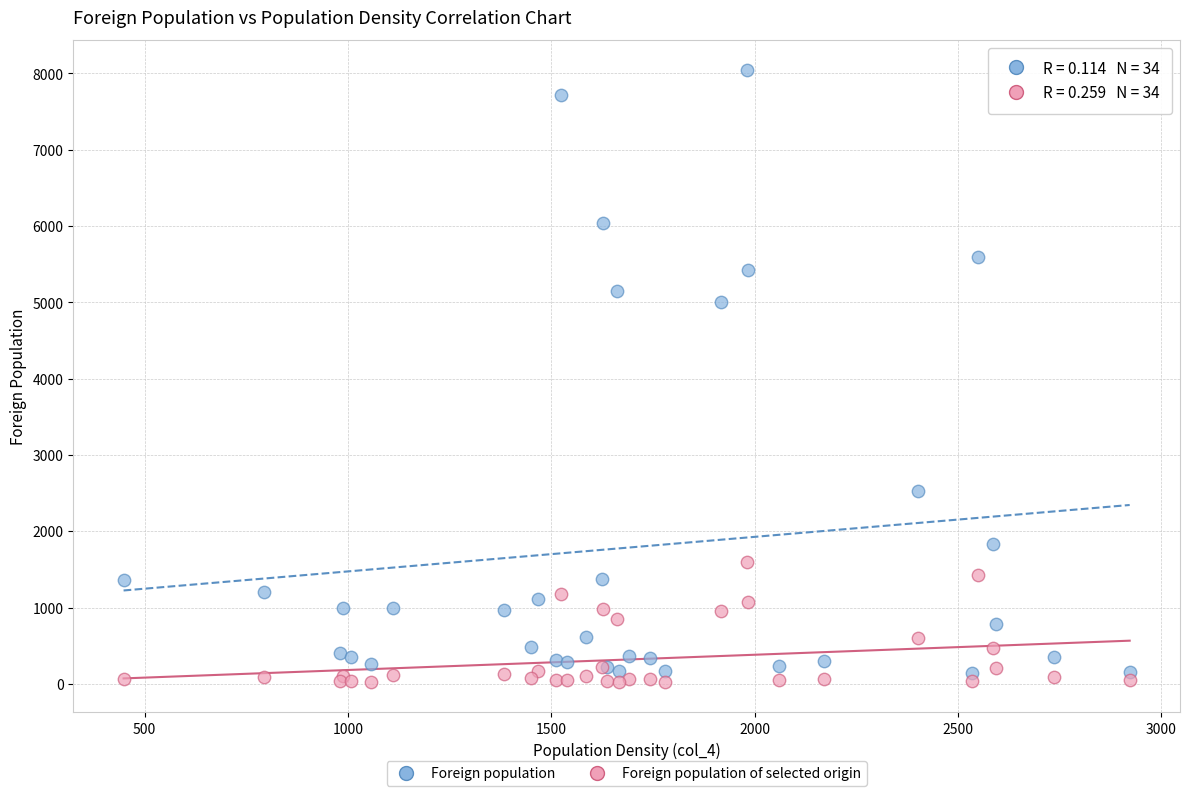

In the Foreign population series, what Y value is closest to 4092?

5006